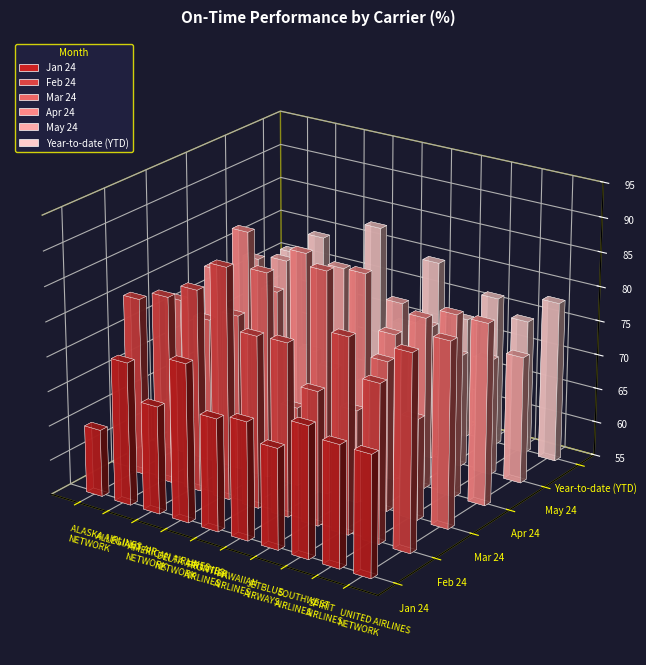

What is the spread (max minus min) of values at HAWAIIAN
AIRLINES?

15.2